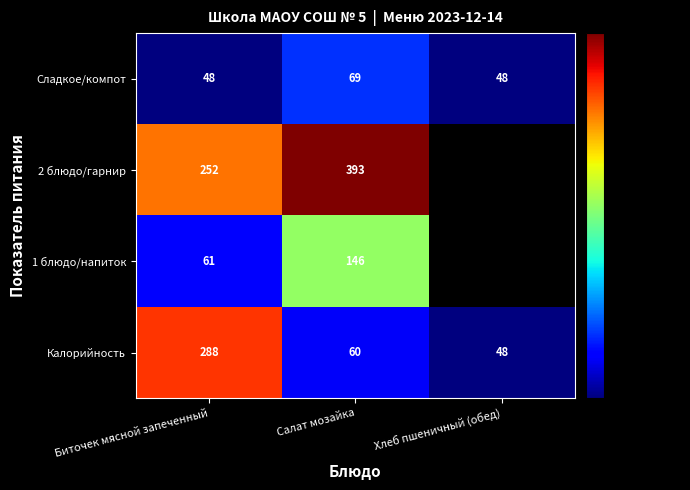

What is the difference between the highest and lowest values at Салат мозайка?

333